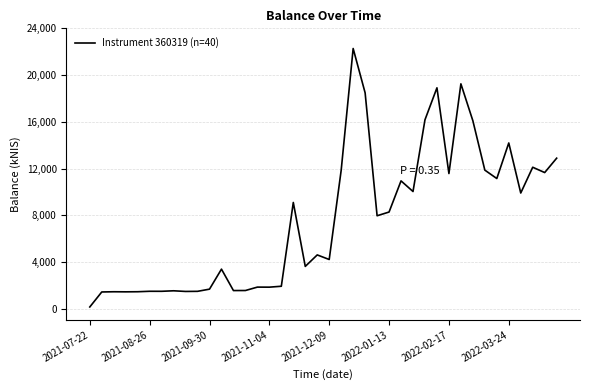

What is the maximum value shown in the chart?

22274.0